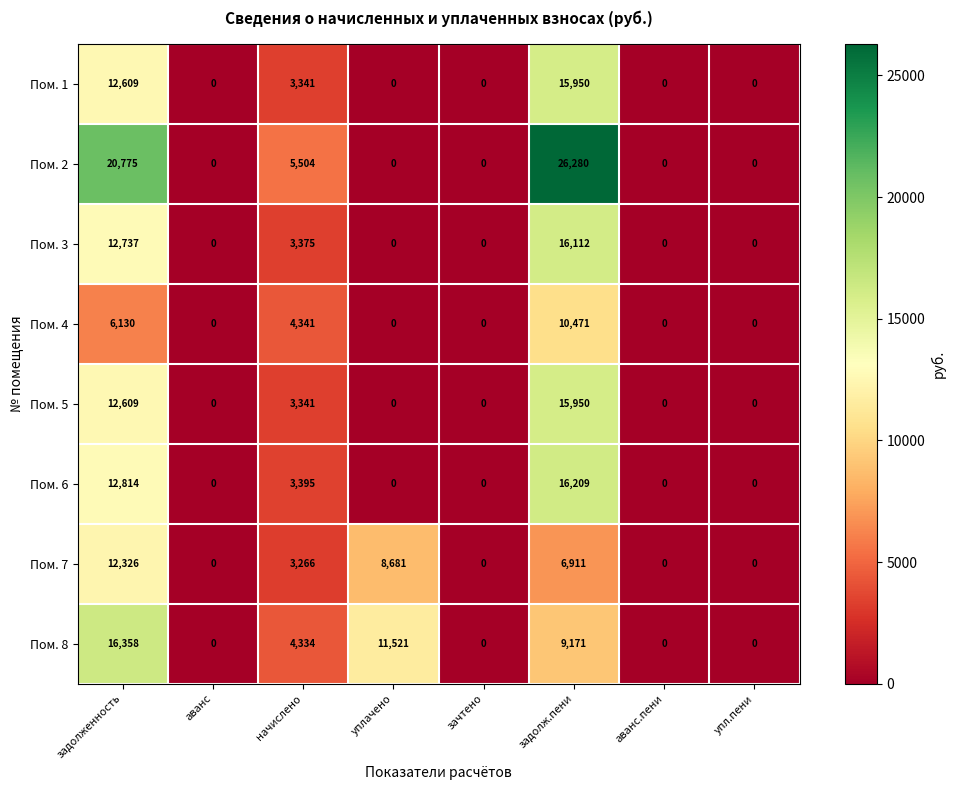

What is the difference between the highest and lowest values at начислено?

2238